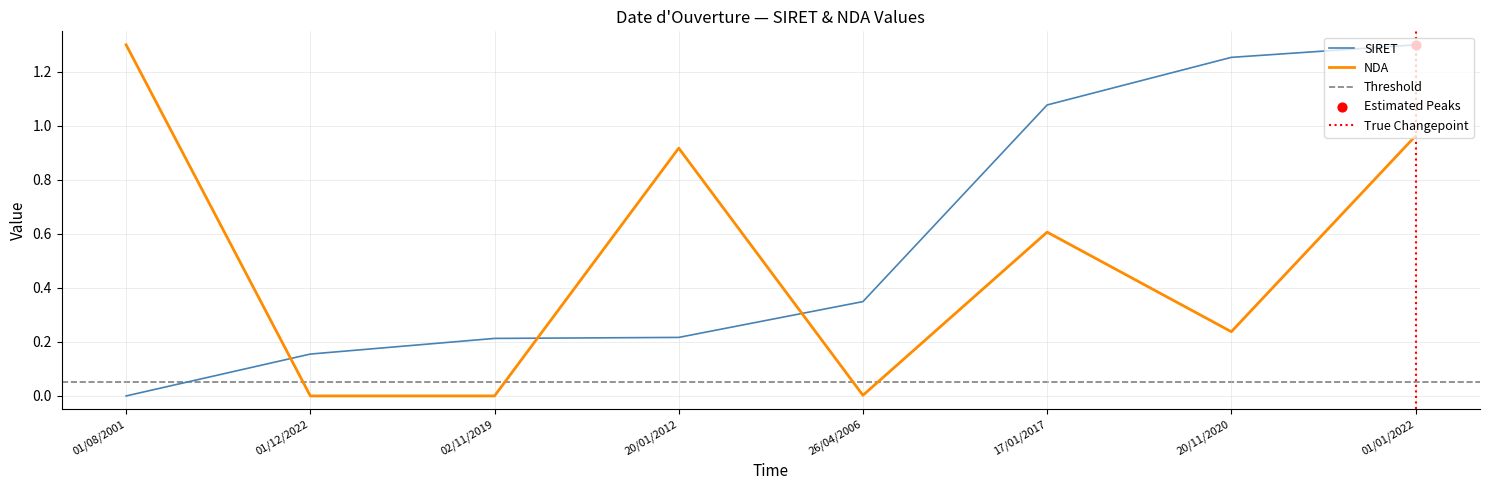

Which series has the largest total across all categories?

SIRET